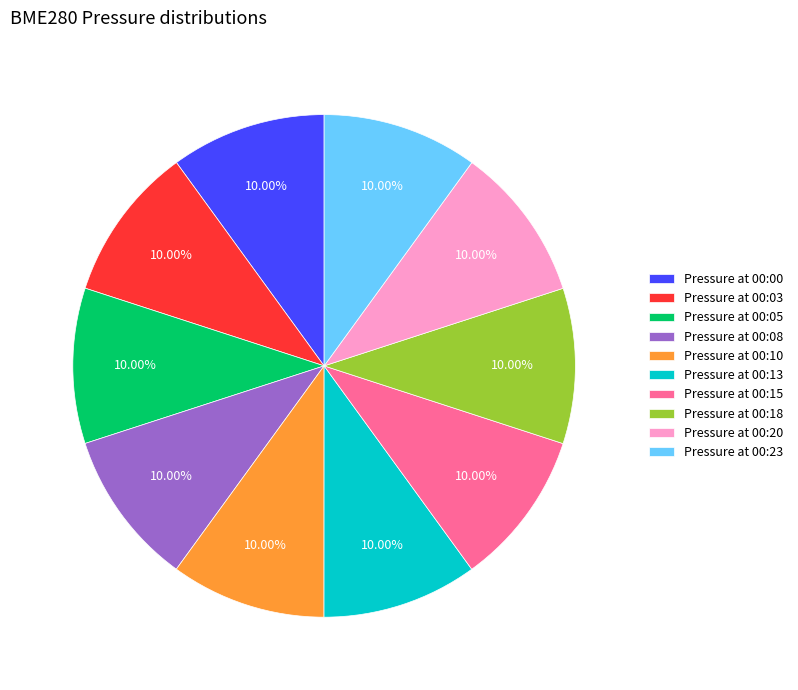

To the nearest percent, what is the average slice percentage?

10%